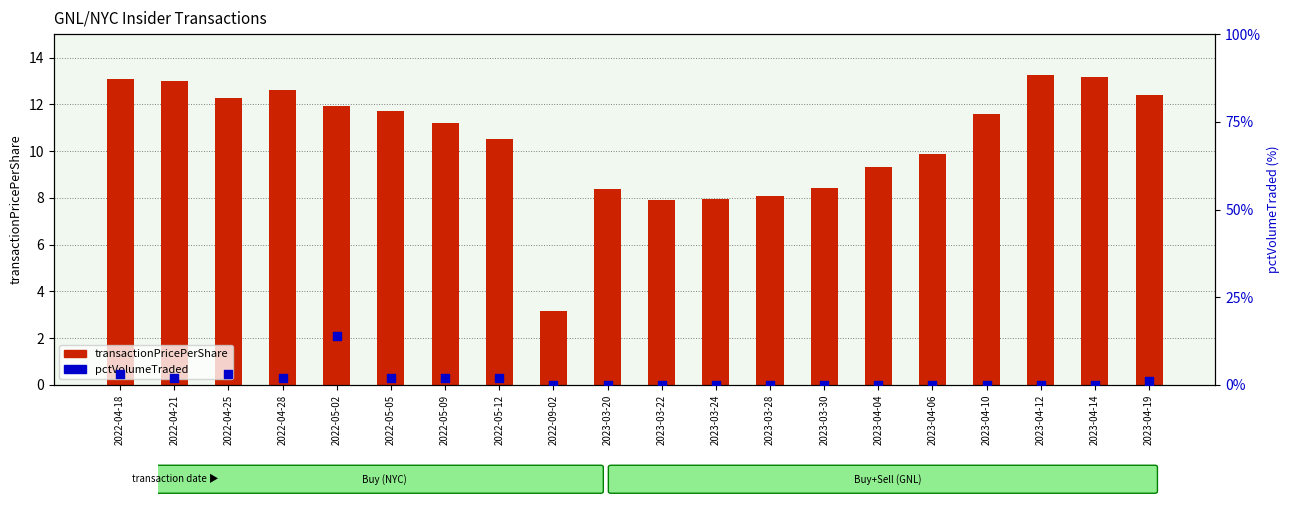

What are all the series names shown in the legend?

transactionPricePerShare, pctVolumeTraded